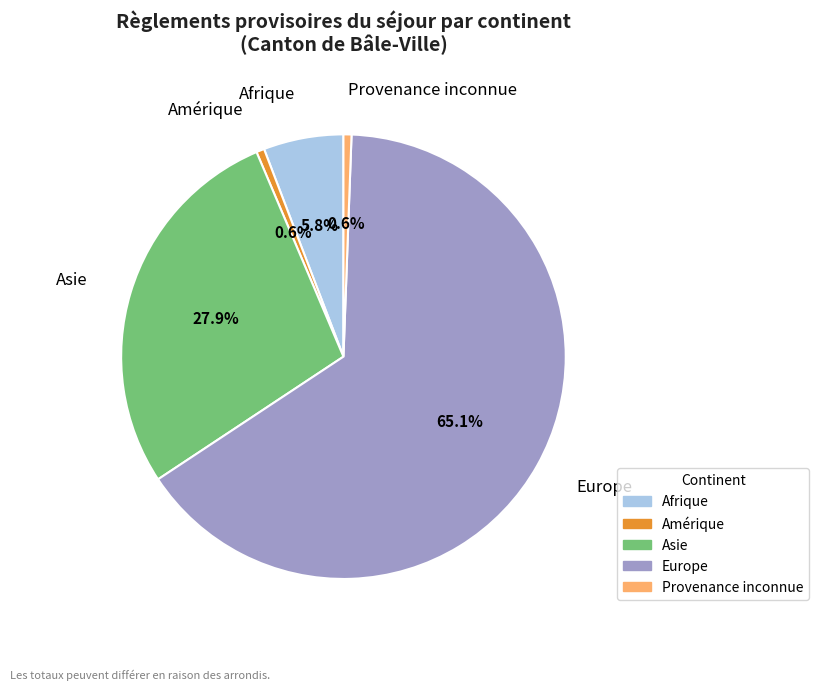

Does any single category account for the majority?

Yes